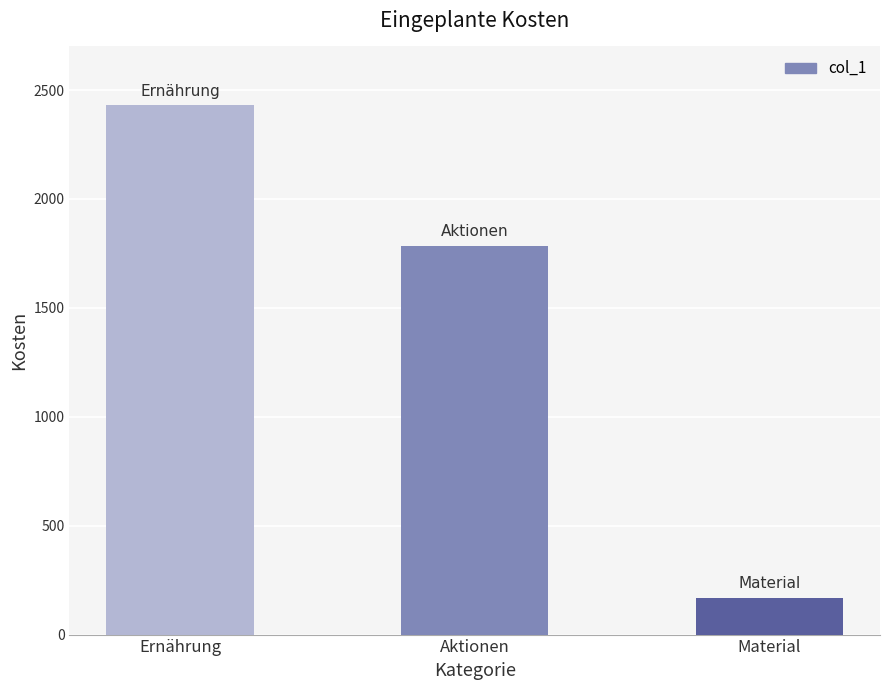

List the labels in order of value, largest first.

Ernährung, Aktionen, Material